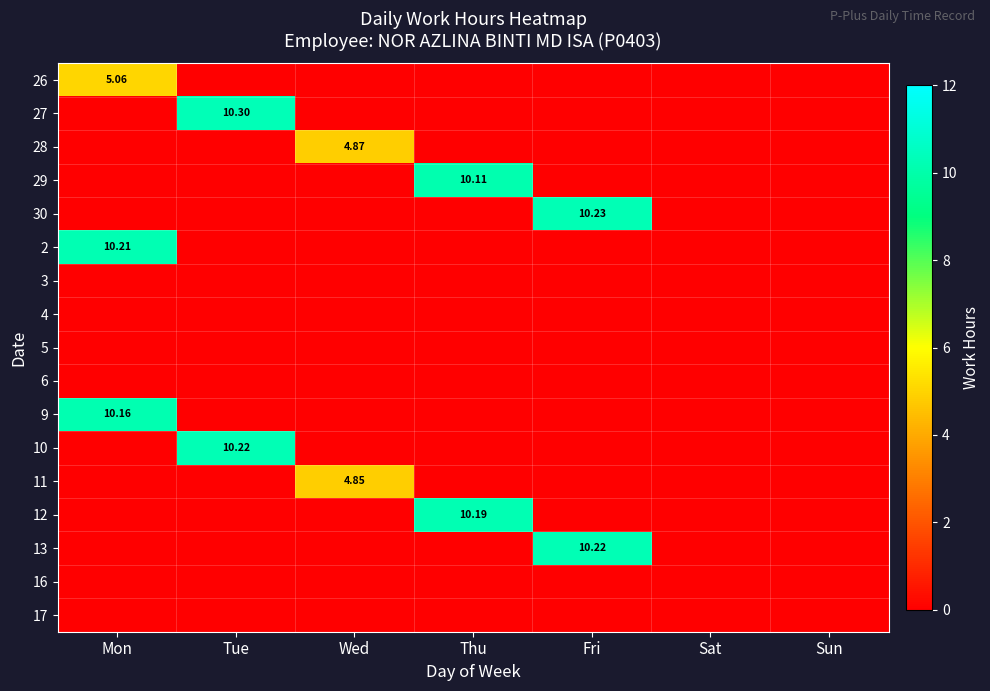

How many data points does each series have?

7